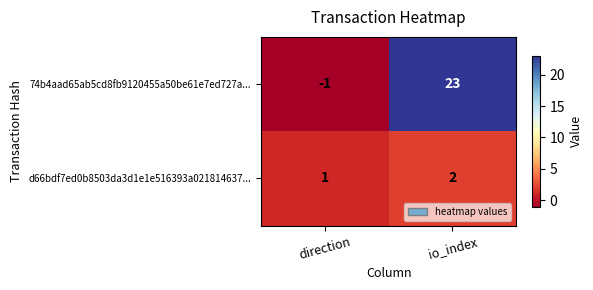

What is the maximum value shown in the chart?

23